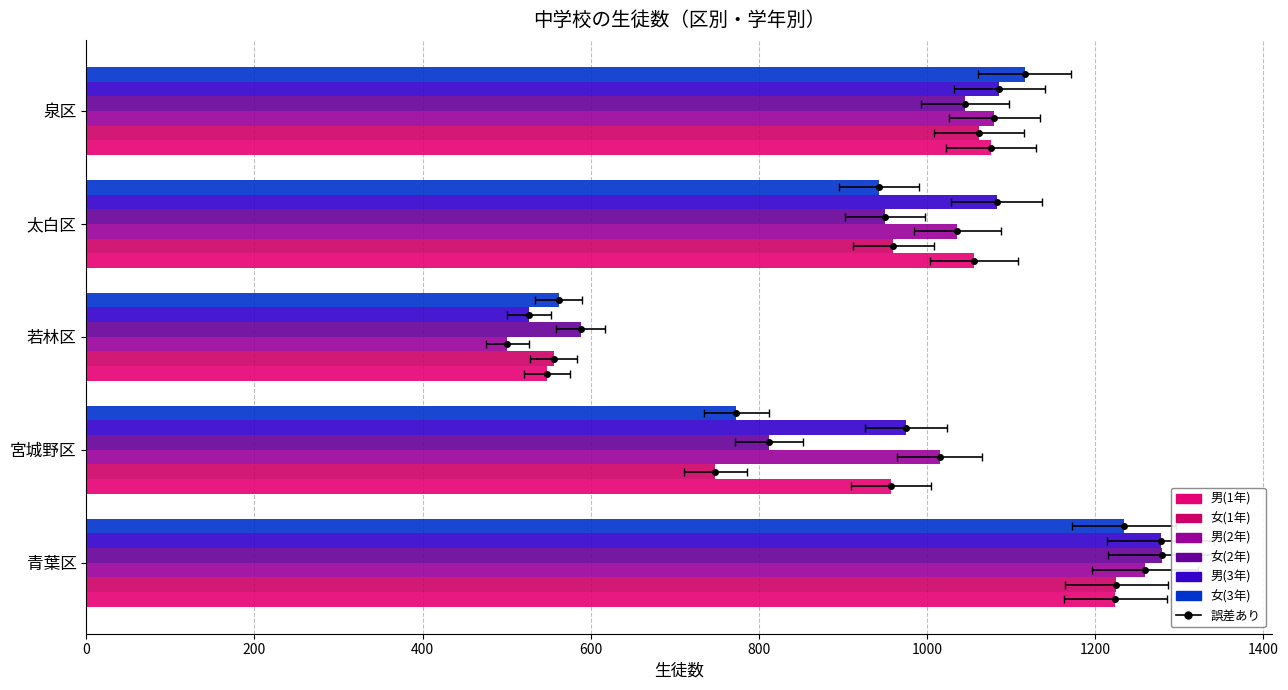

What is the smallest value displayed?

501